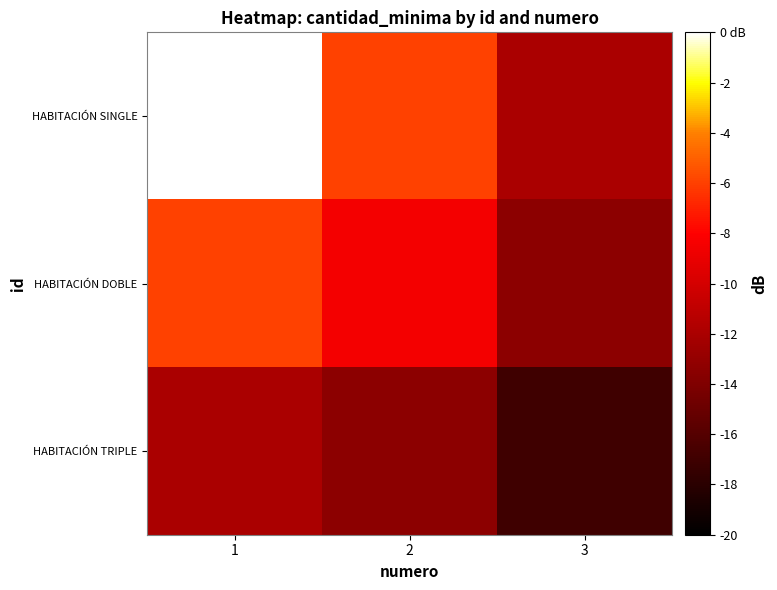

At which category does the chart reach its peak across all series?

1